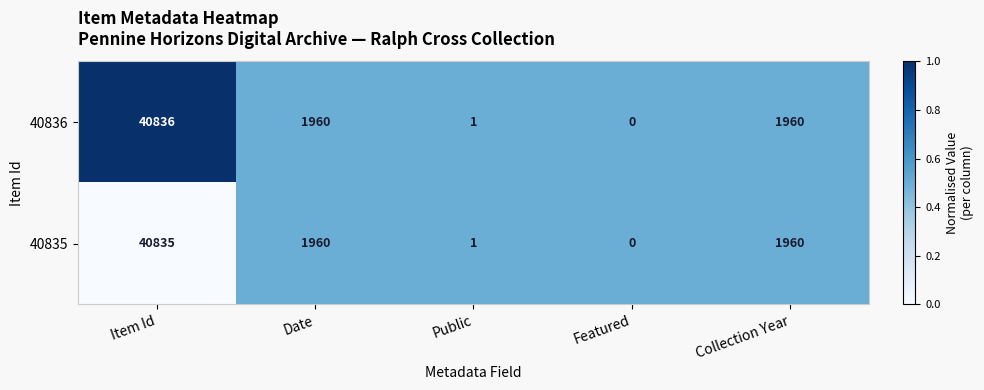

Reading left to right, what are all the values shown in this chart?

40836: Item Id=40836	Date=1960	Public=1	Featured=0	Collection Year=1960
40835: Item Id=40835	Date=1960	Public=1	Featured=0	Collection Year=1960